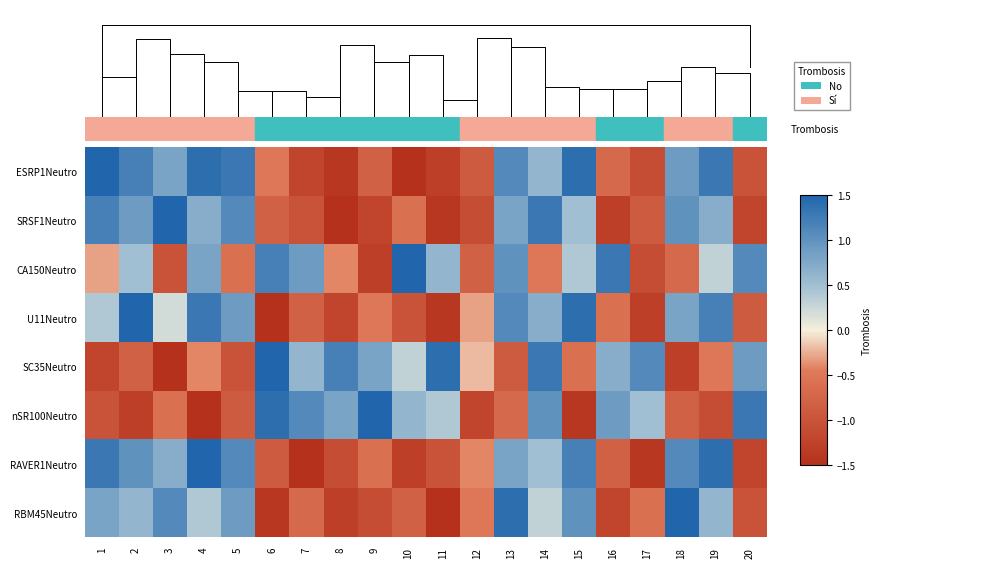

The nSR100Neutro series shows -1.0 at 3. True or false?

False